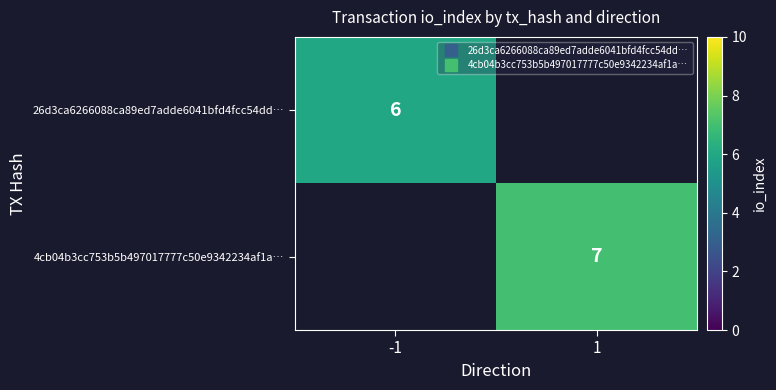

Is it true that 26d3ca6266088ca89ed7adde6041bfd4fcc54dd… equals 6.0 at -1?

True